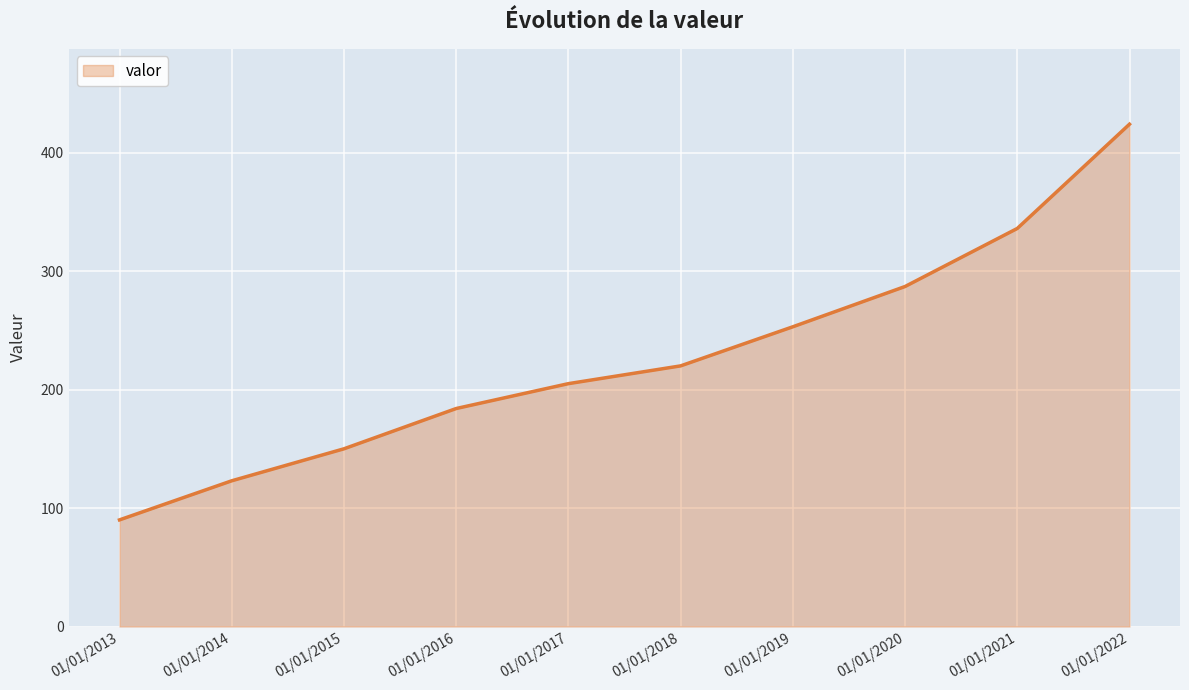

Count the number of categories in the chart.

10